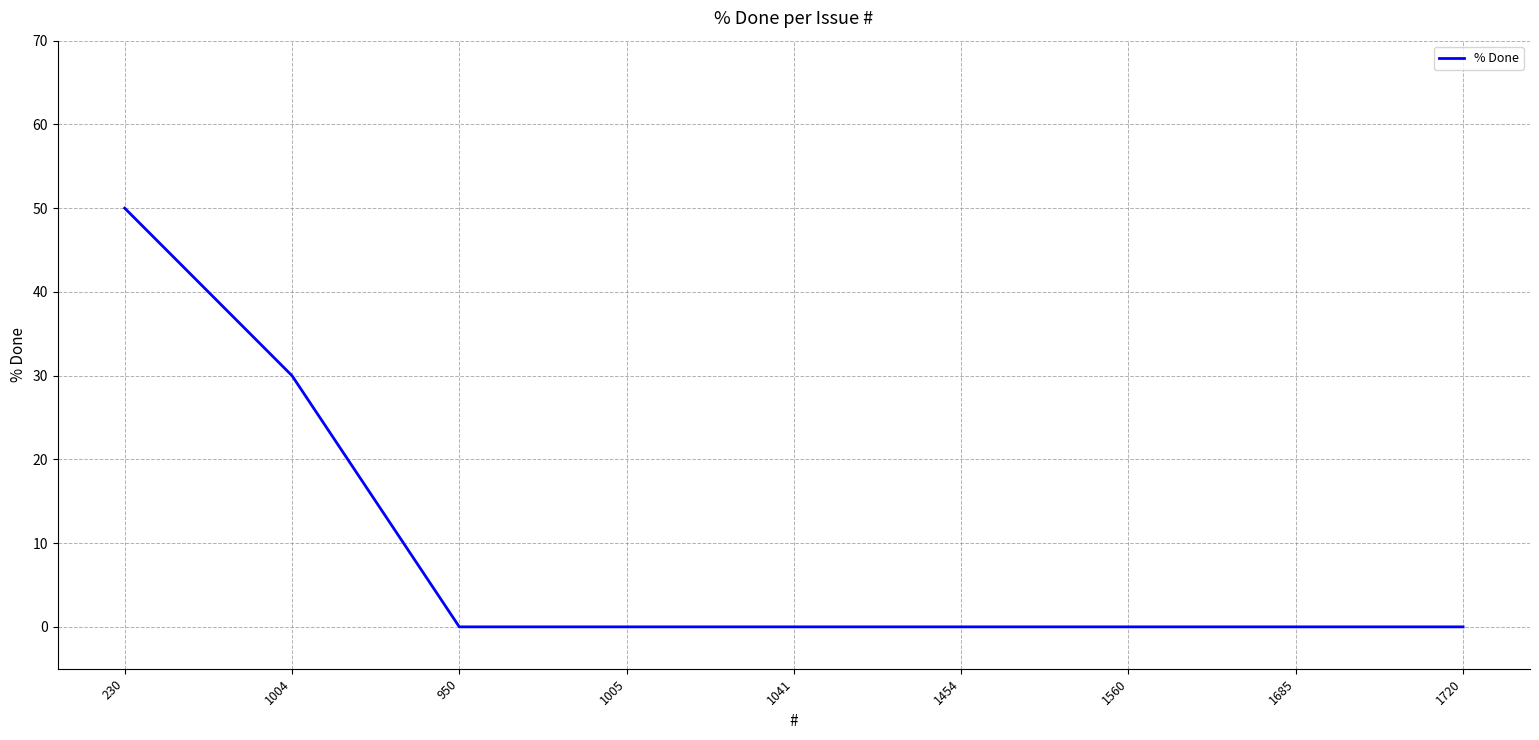

Which label corresponds to the largest value in the chart?

230